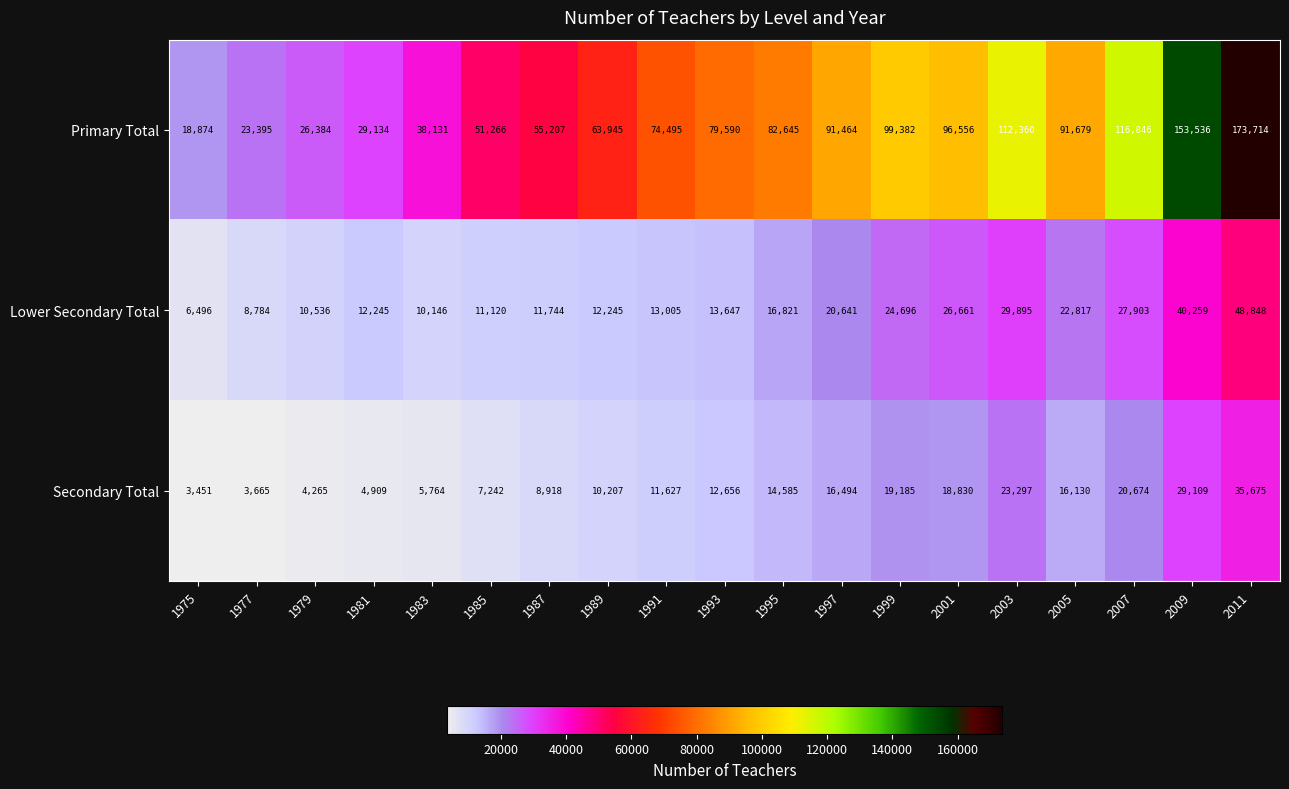

At which category is the sum across all series the highest?

2011